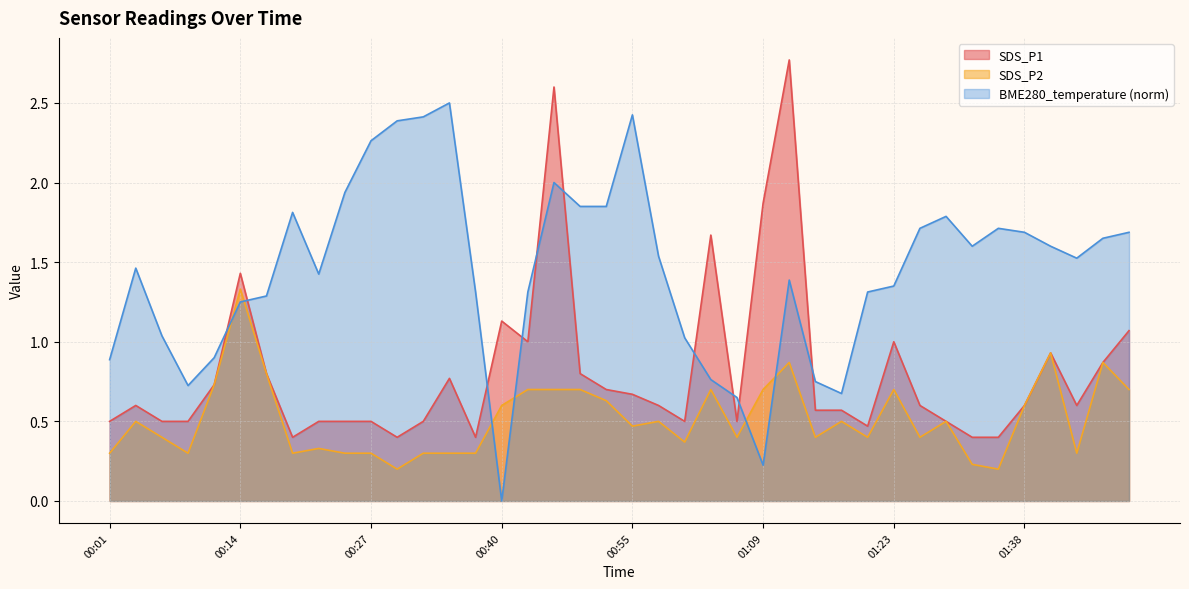

What is the average value of the SDS_P2 series?

0.5